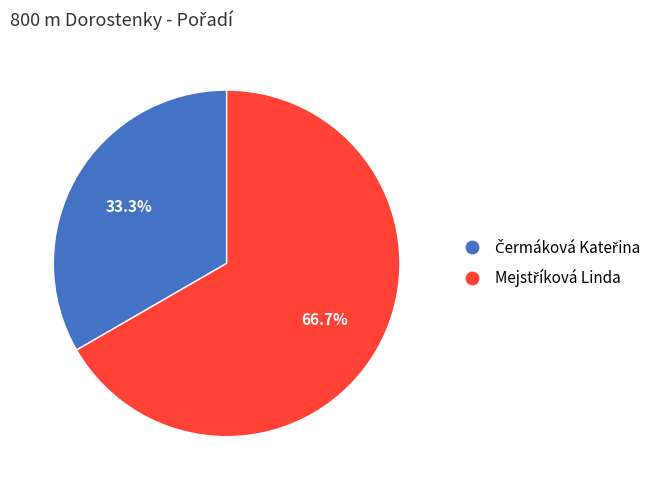

Does any single category account for the majority?

Yes